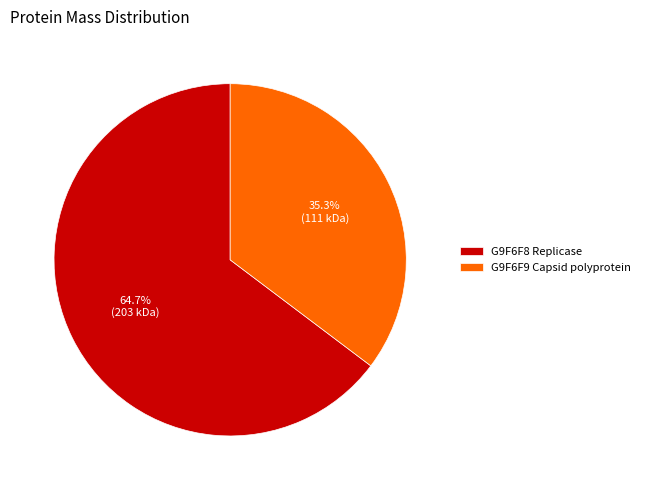

Count the number of slices in the pie.

2